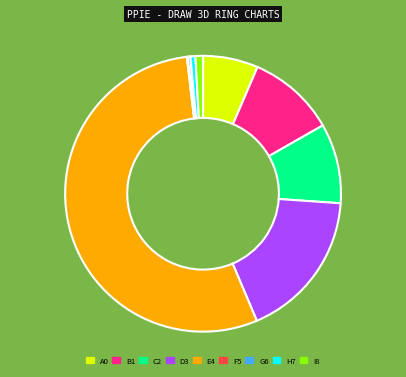

Is there a majority slice in this chart?

Yes